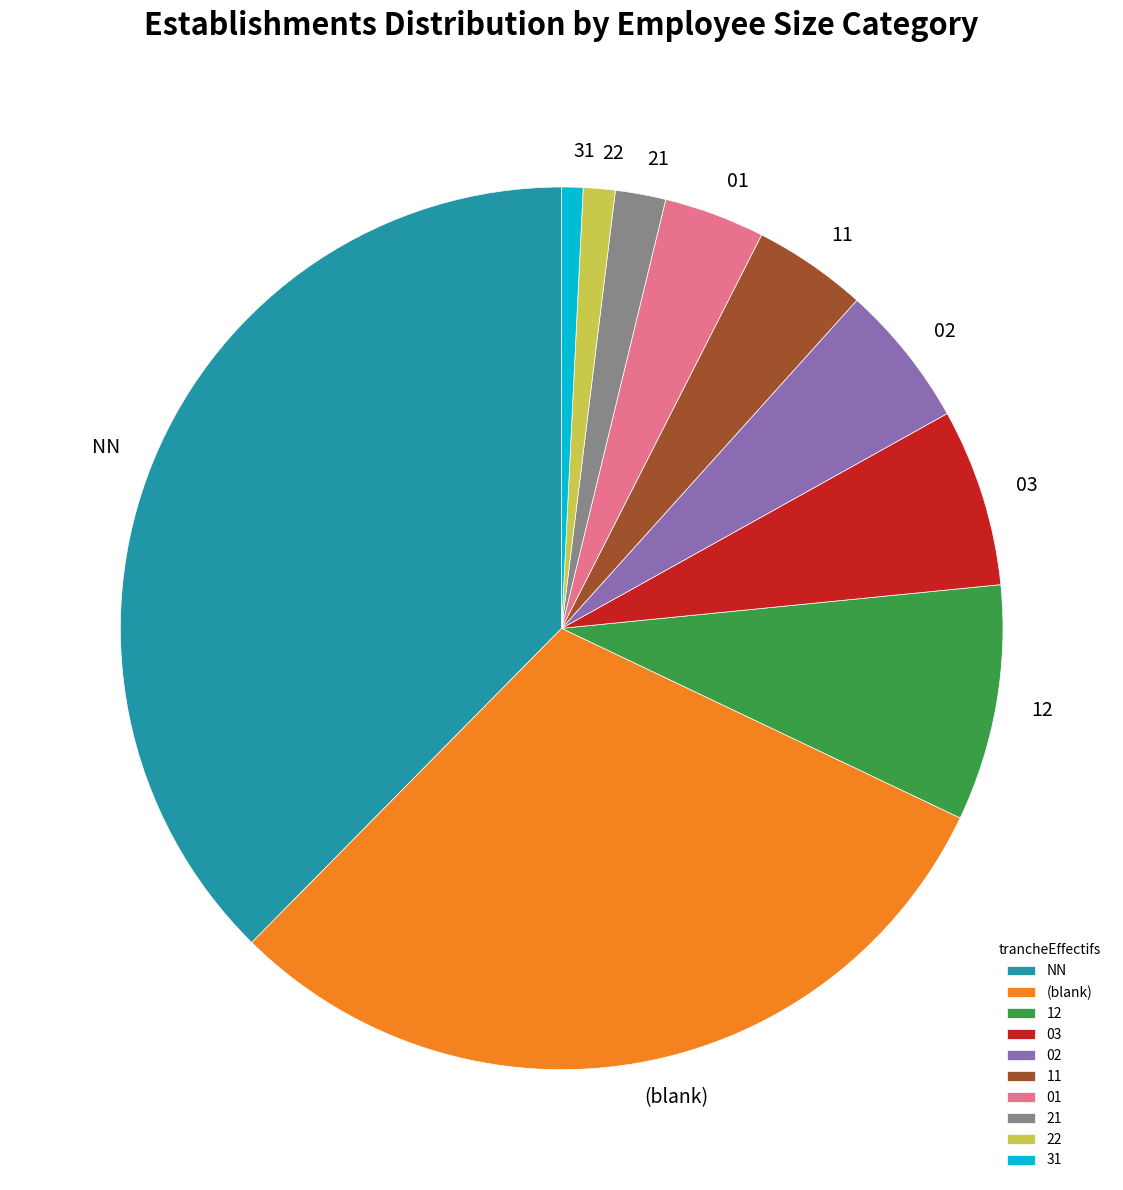

Does 03 represent more than half of the total?

No